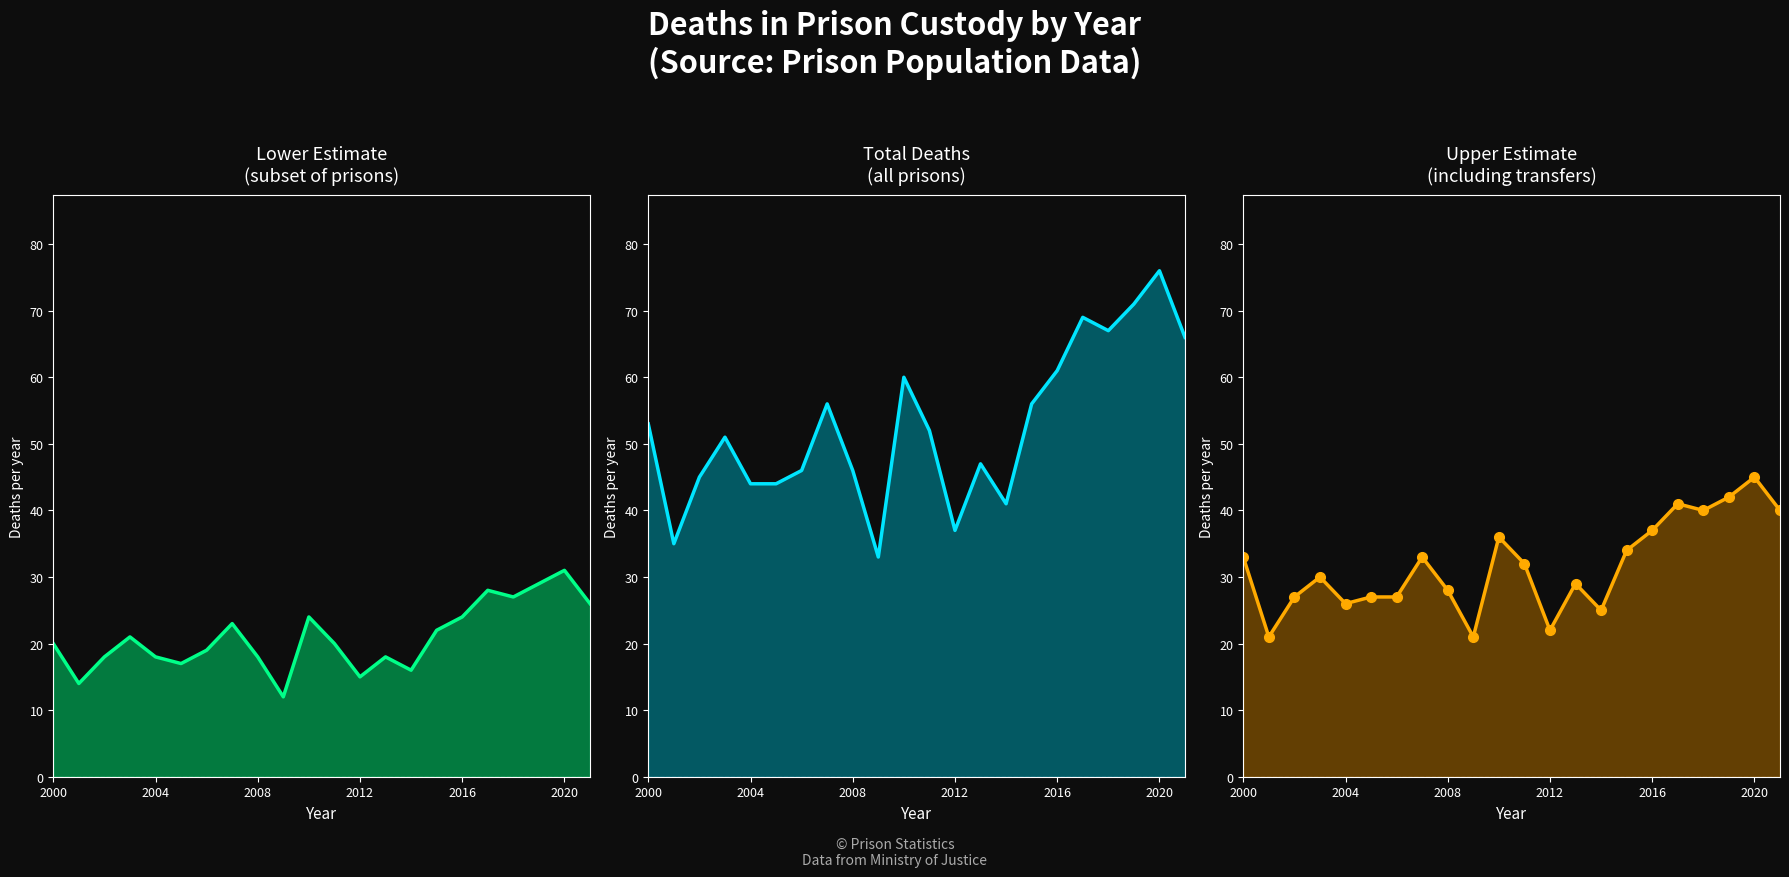

What is the difference between the maximum and minimum values in the Upper Estimate series?

24